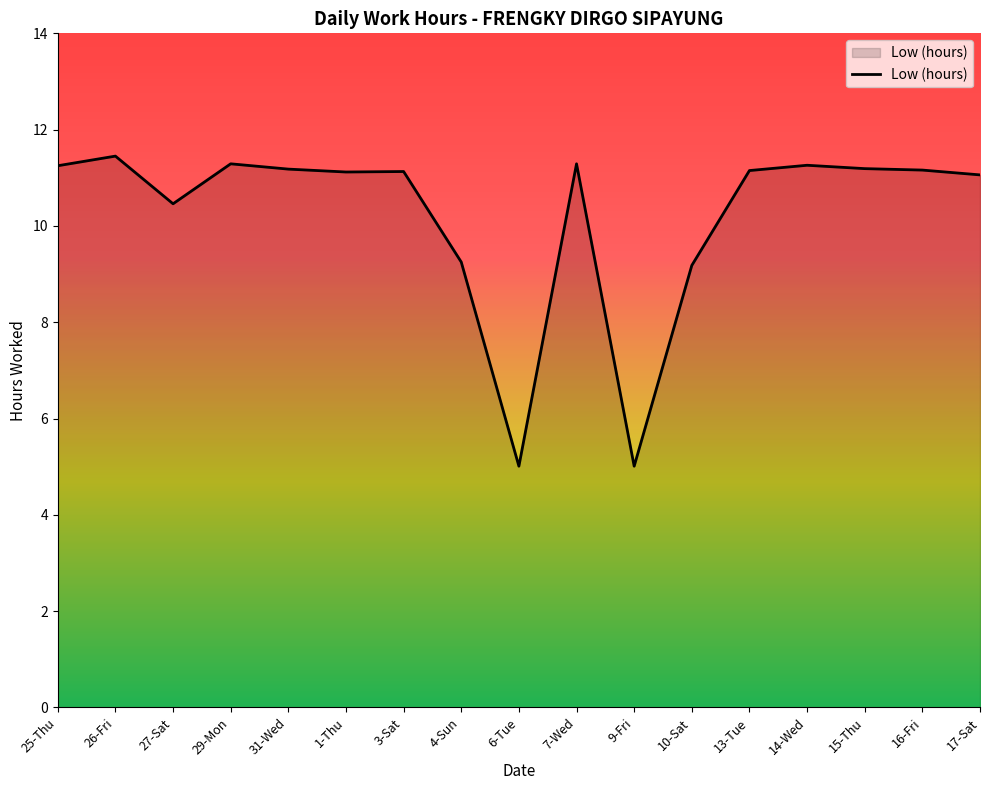

The chart shows a value of 11.3 at 14-Wed. True or false?

True